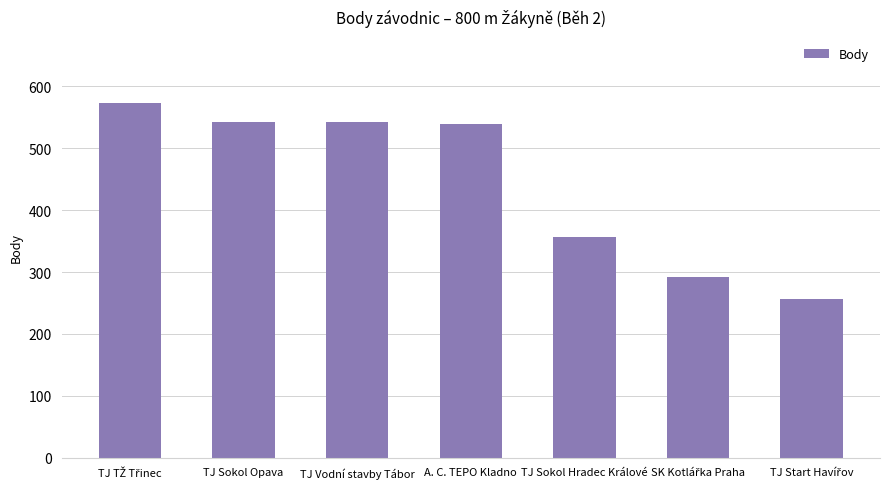

What is the difference between the maximum and minimum values?

316